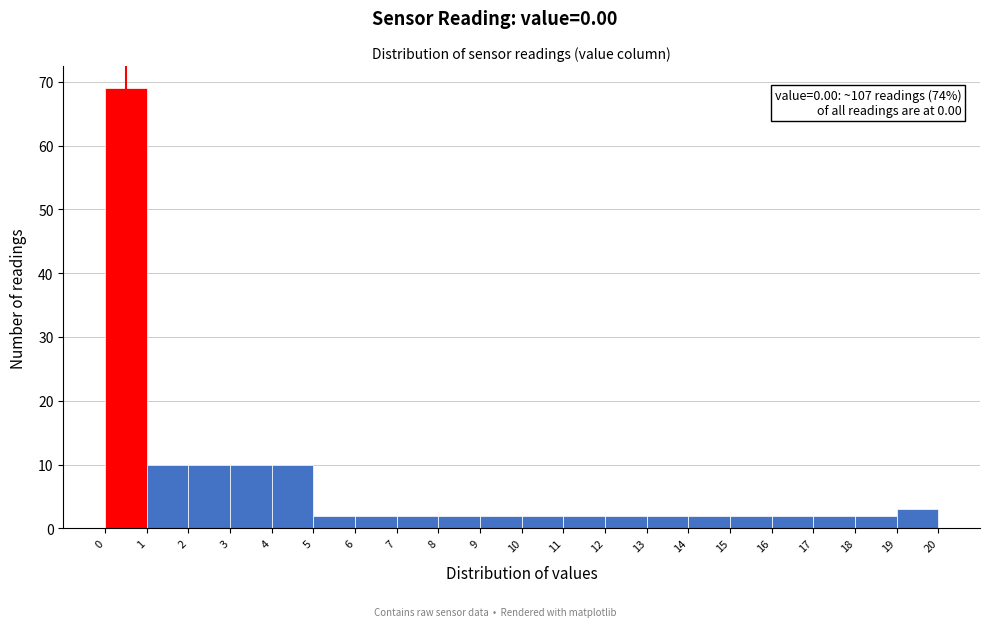

Which range on the x-axis has the tallest bar?

0 to 1